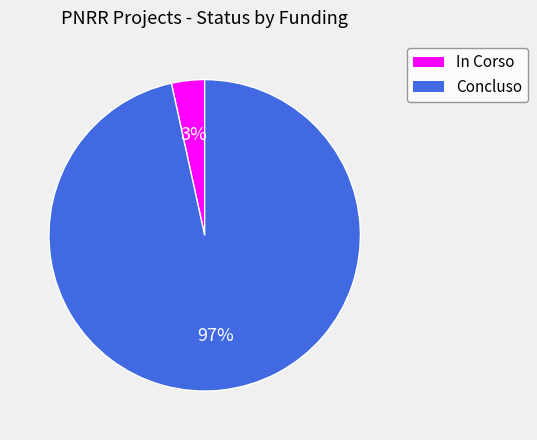

True or false: Concluso accounts for 91% of the total.

False